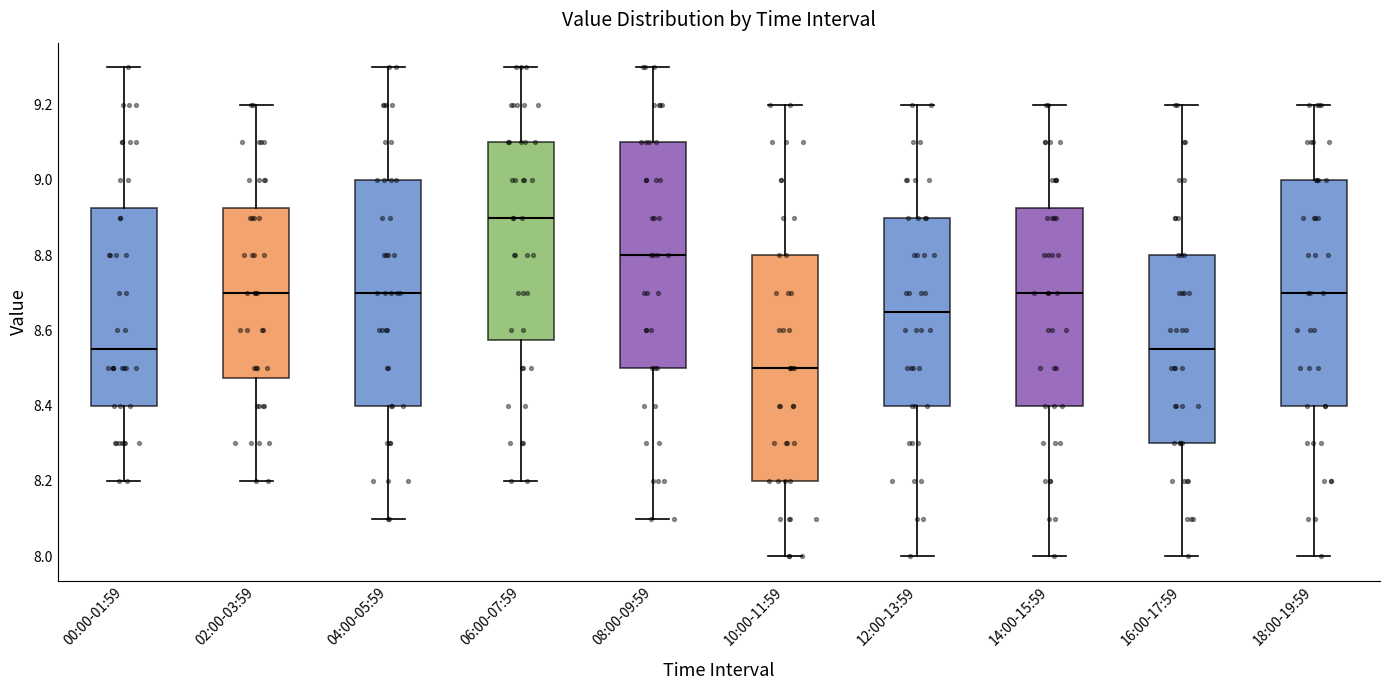

Which box has the highest median line?

06:00-07:59